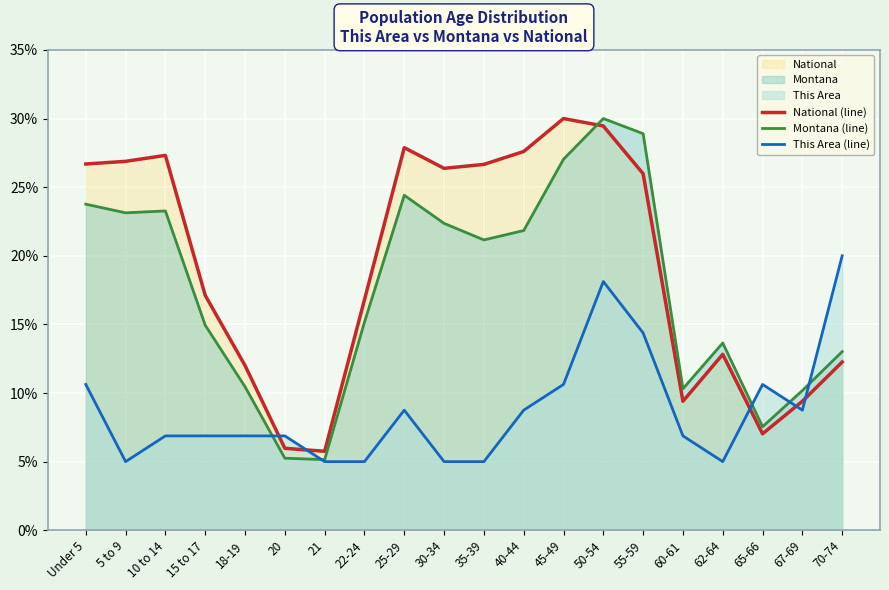

What is the spread (max minus min) of values at 60-61?

3.4